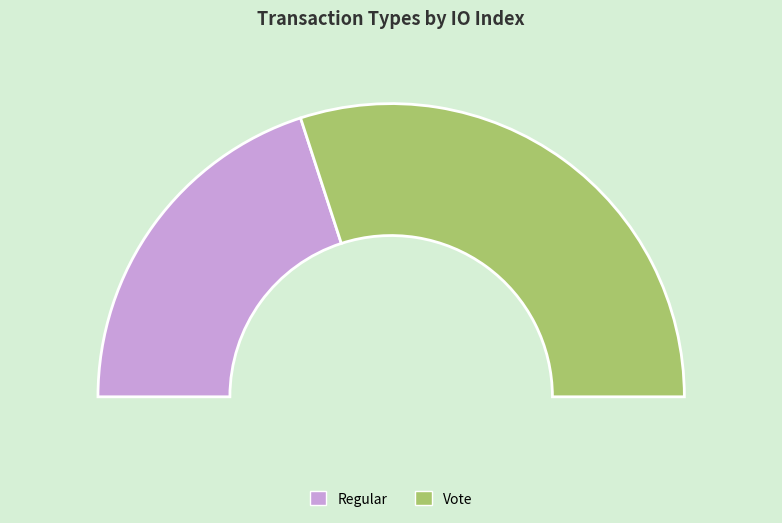

Approximately how many times larger is the value at Vote compared to Regular?

1.5